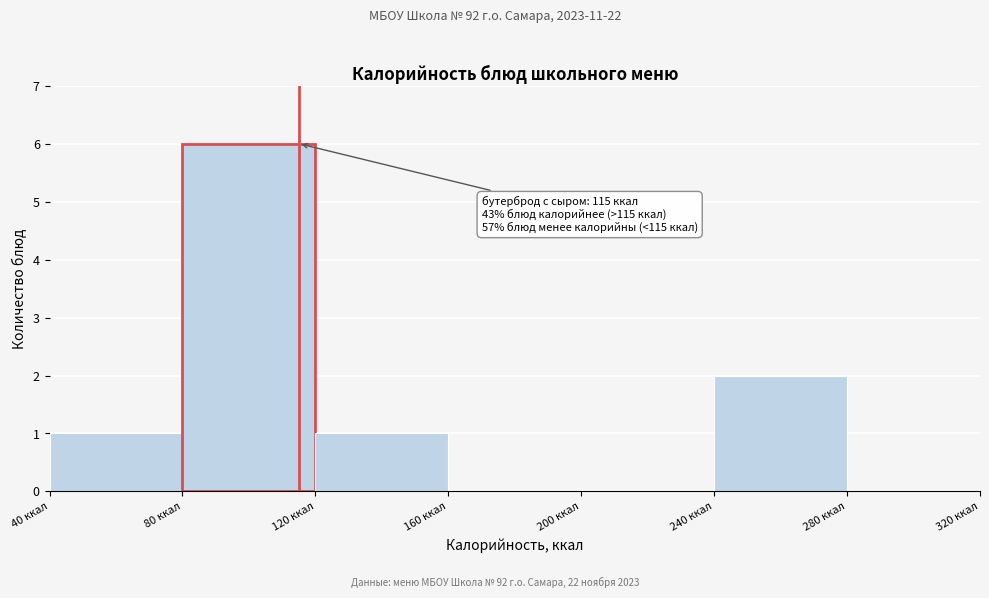

Over which range of the x-axis is the bar tallest?

80 to 120